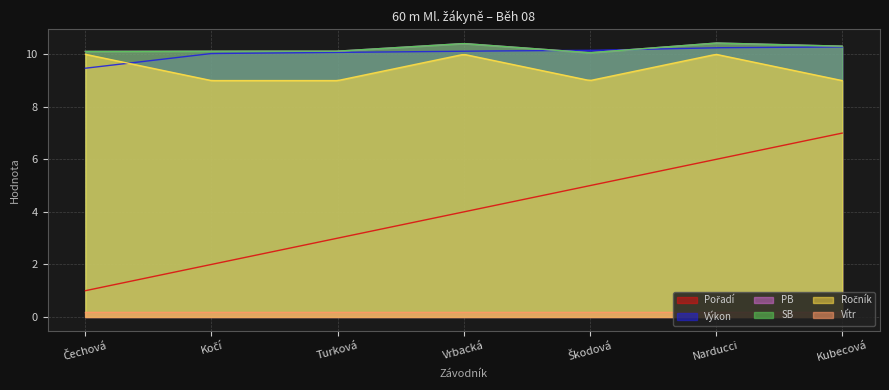

At which category does the chart reach its peak across all series?

Narducci